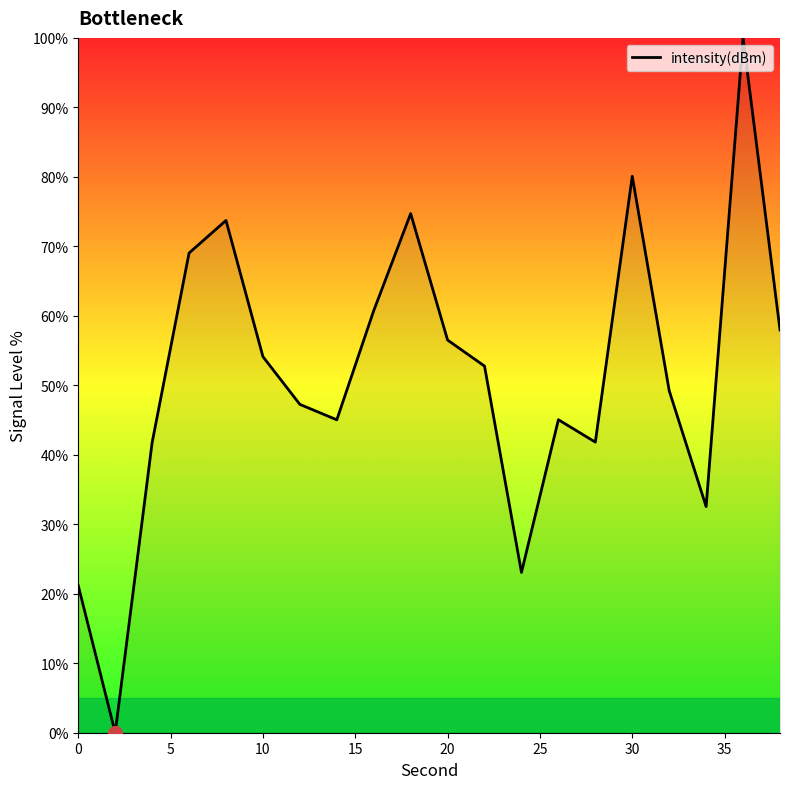

What is the difference between the maximum and minimum values?

100.0